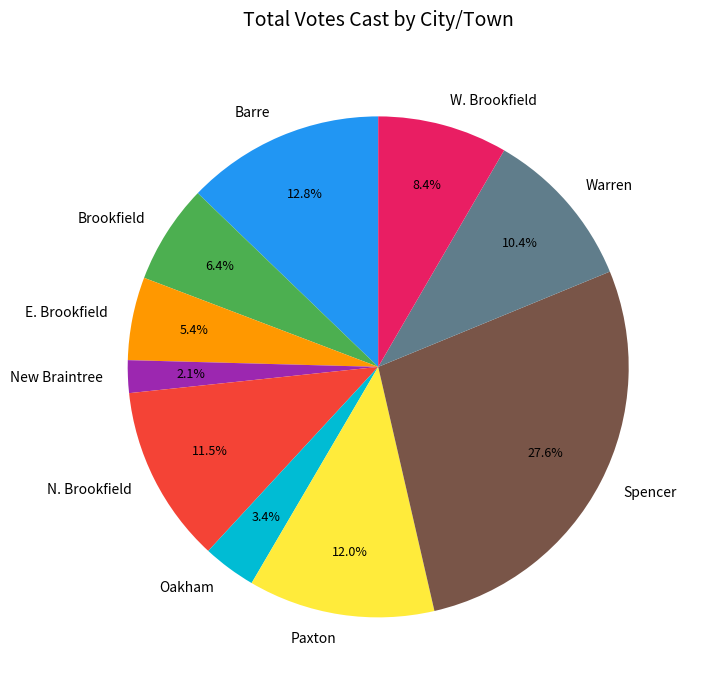

What percentage is the E. Brookfield slice, to the nearest percent?

5%